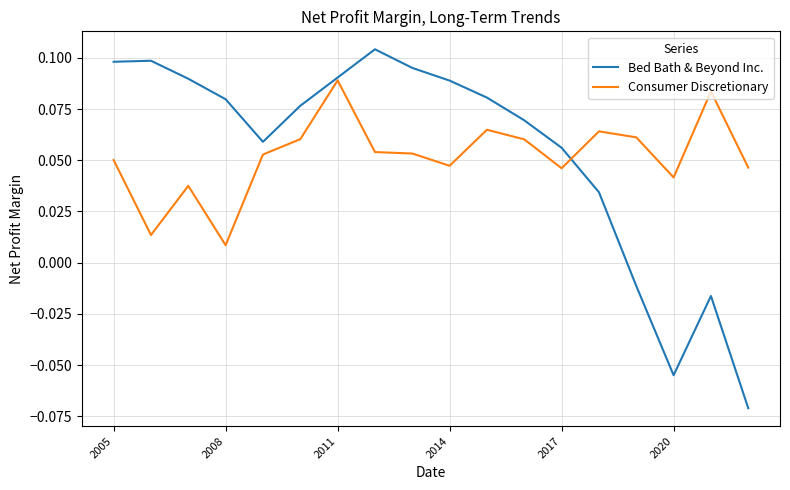

List the series in order of their peak value, highest first.

Bed Bath & Beyond Inc., Consumer Discretionary